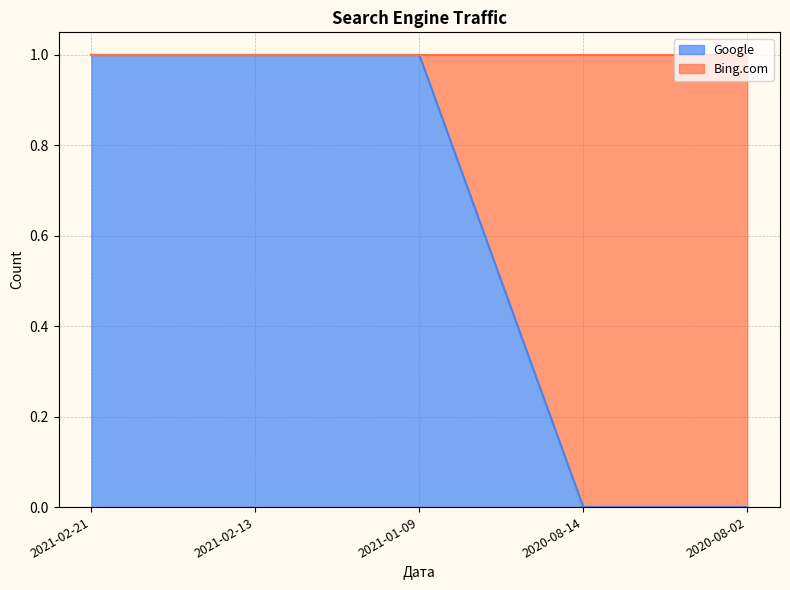

What is the label of the 2nd point from the left?

2021-02-13